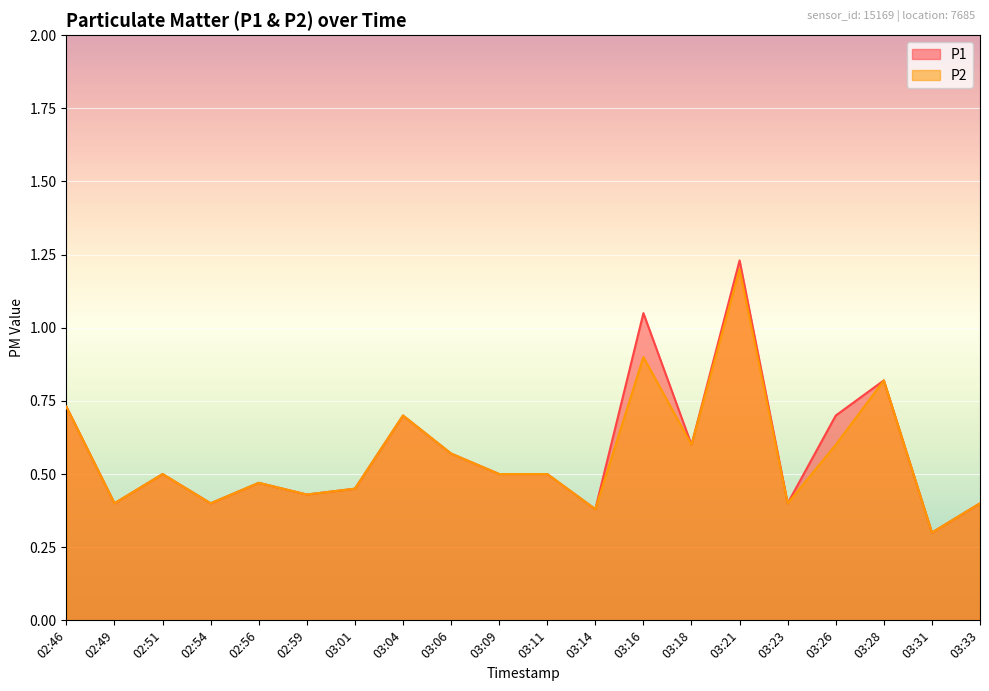

What is the label of the 15th point from the left?

03:21